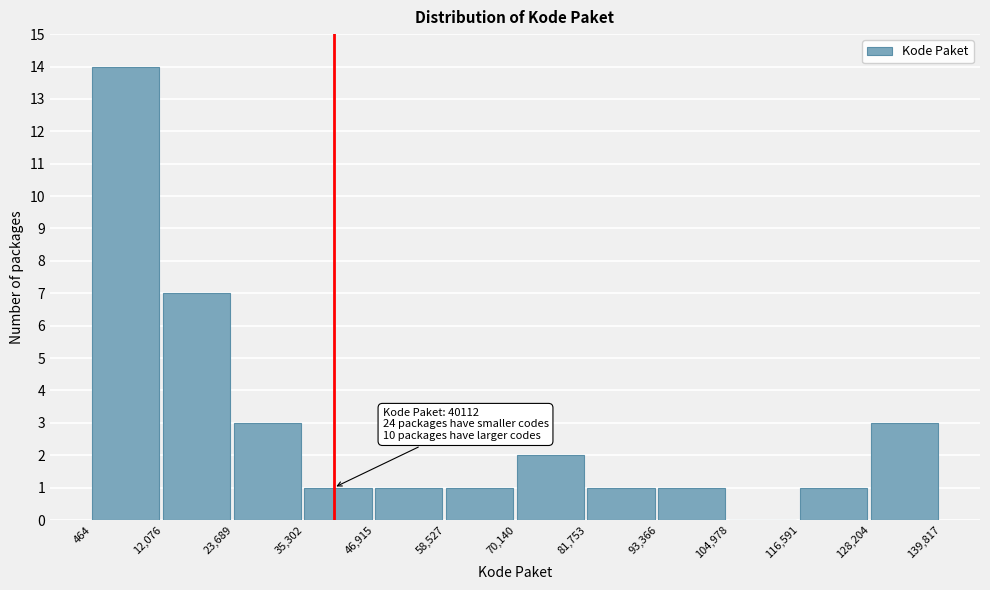

Which range on the x-axis has the tallest bar?

464 to 12,076